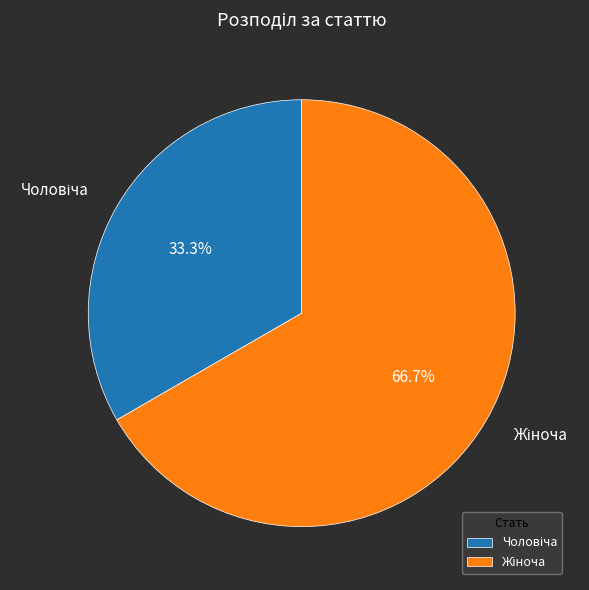

Is there a majority slice in this chart?

Yes